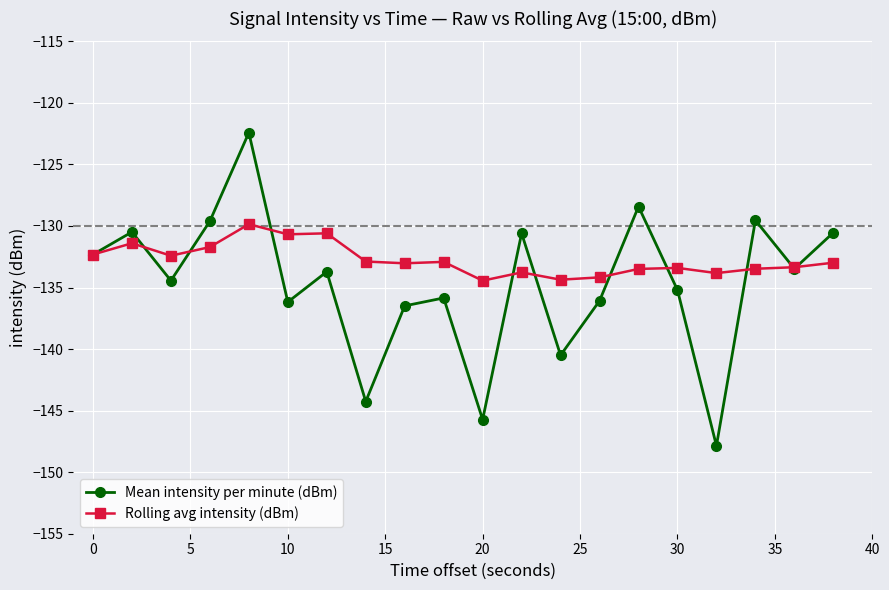

What are all the series names shown in the legend?

Mean intensity per minute (dBm), Rolling avg intensity (dBm)